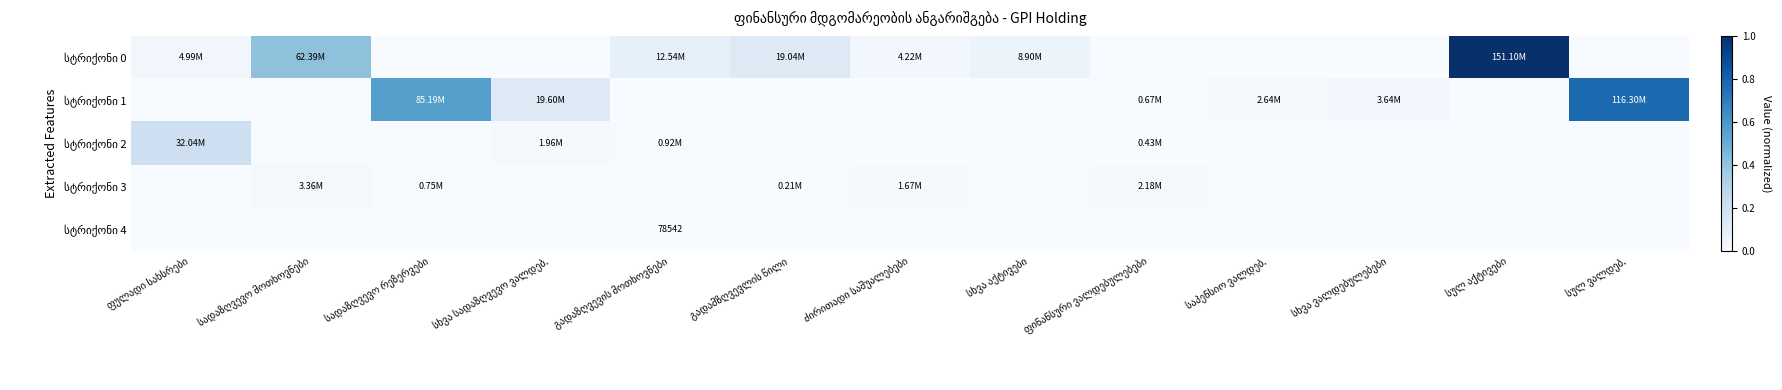

What is the difference between the maximum and minimum values in the სტრიქონი 1 series?

0.8